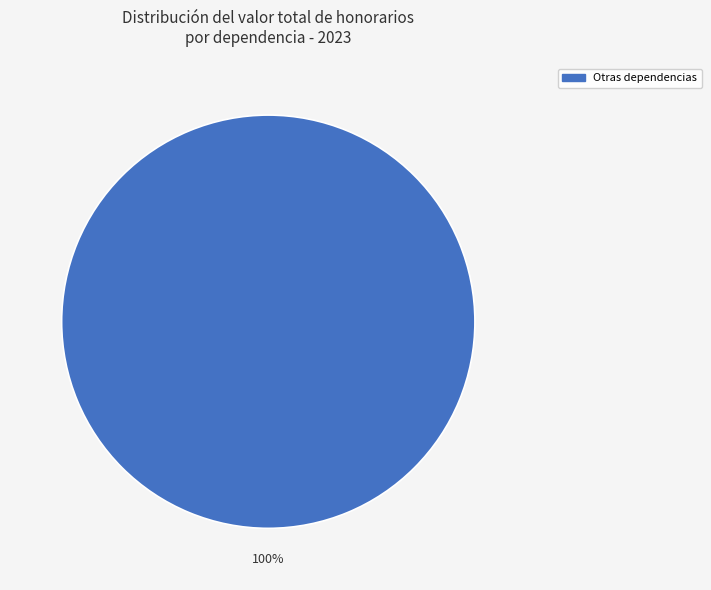

Count the number of slices in the pie.

1